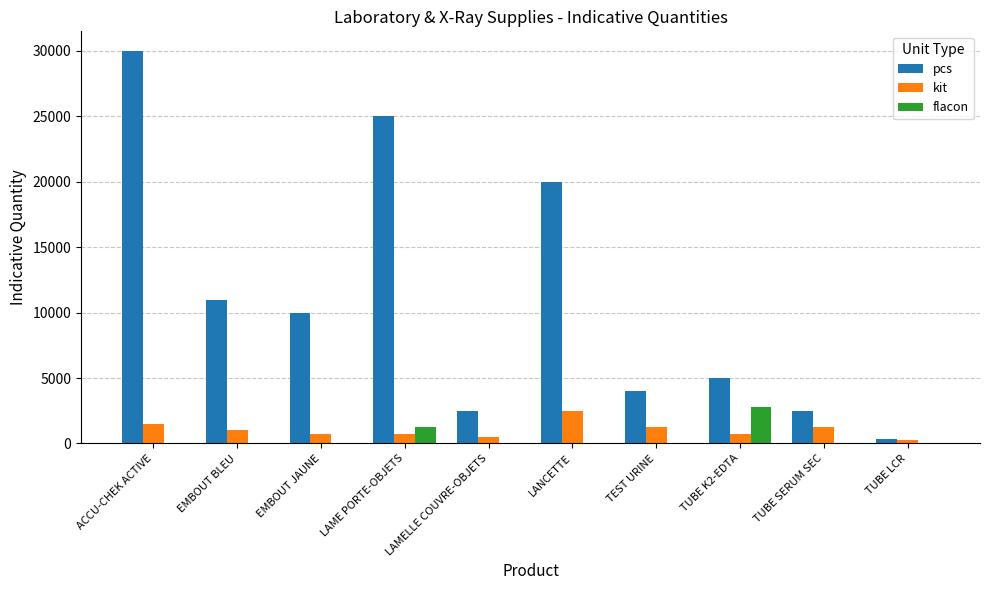

How many categories are shown in the chart?

10